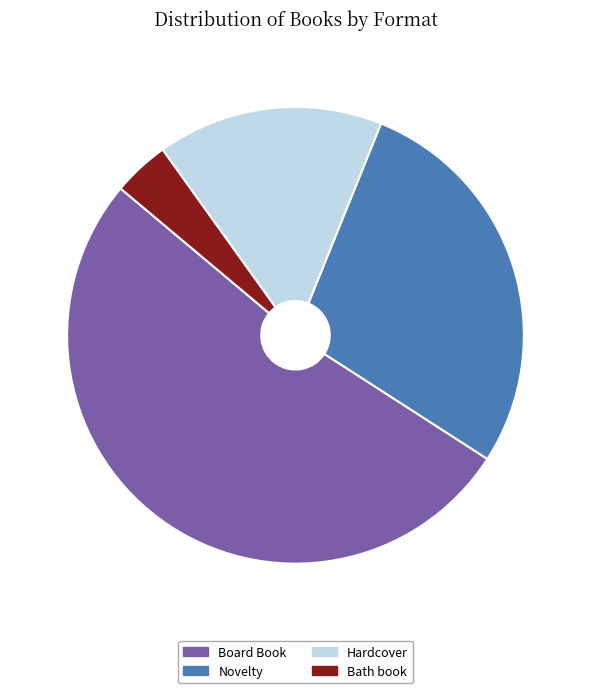

Which slice is the largest?

Board Book